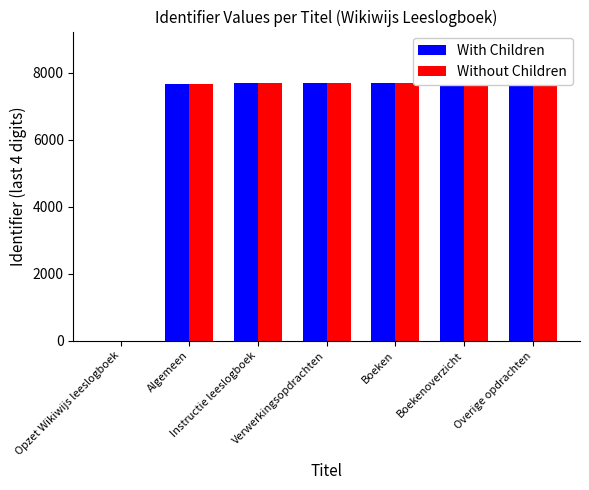

Which series has the largest range (max minus min)?

With Children